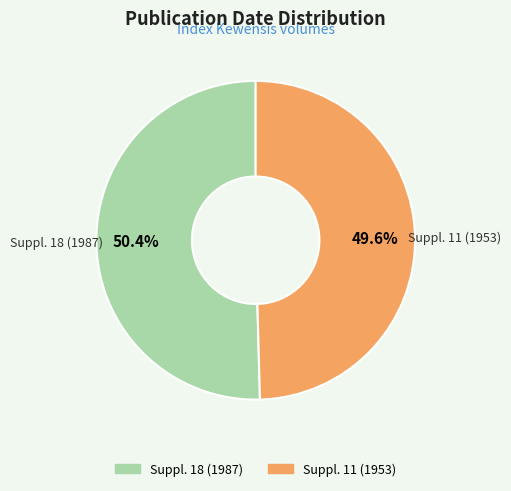

Rank the categories by value from lowest to highest.

Suppl. 11 (1953), Suppl. 18 (1987)